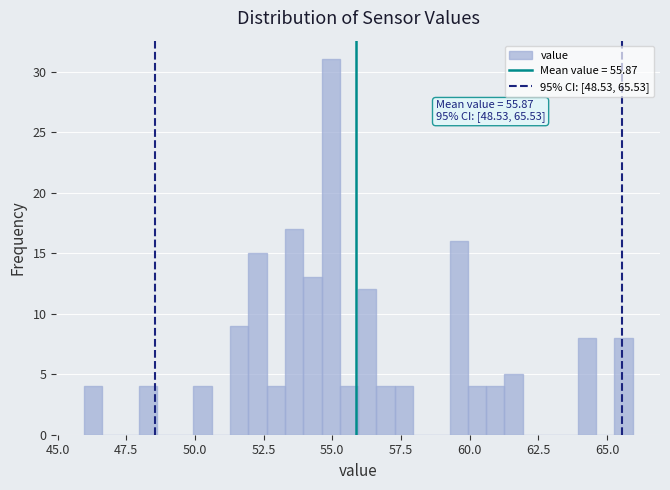

Around what value on the x-axis is the tallest bar? Give the approximate position of its centre, as read against the axis.

55.0